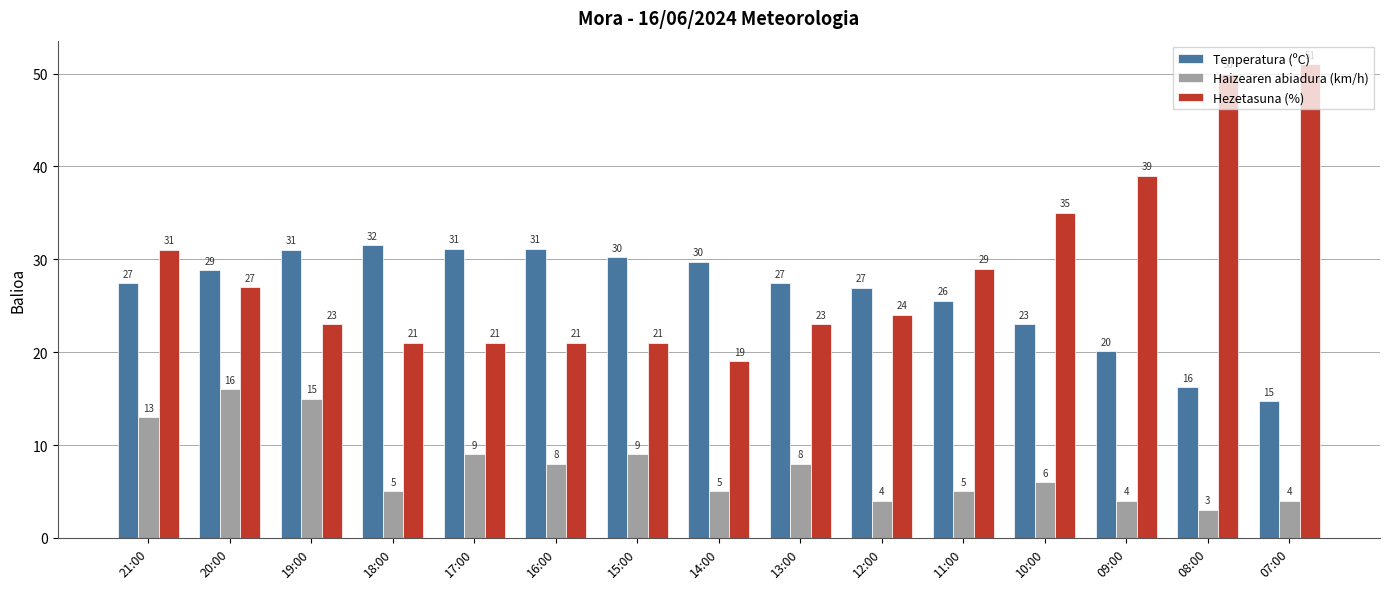

At which category does the chart reach its peak across all series?

07:00